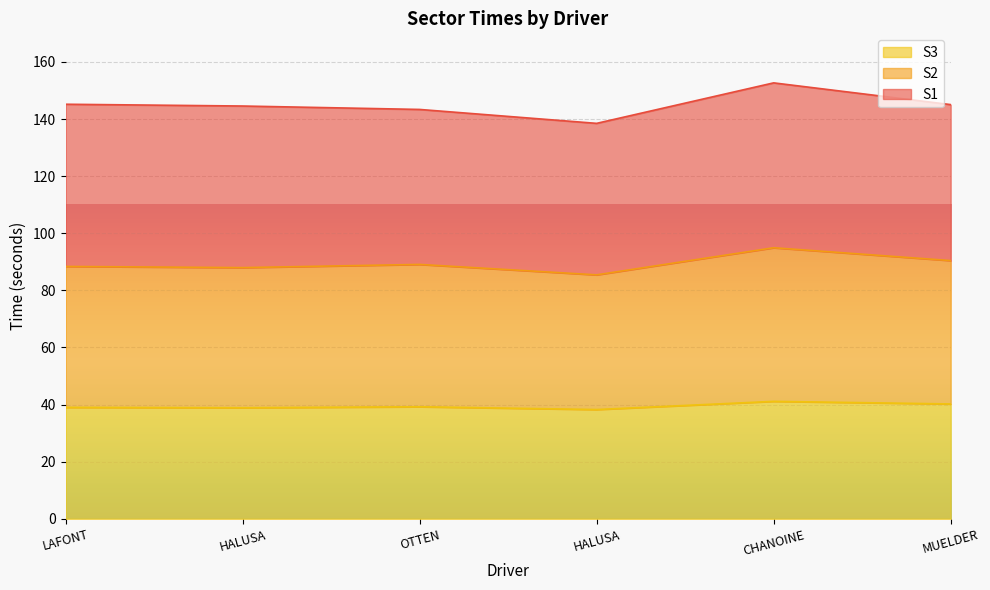

How many lines are shown in the chart?

3